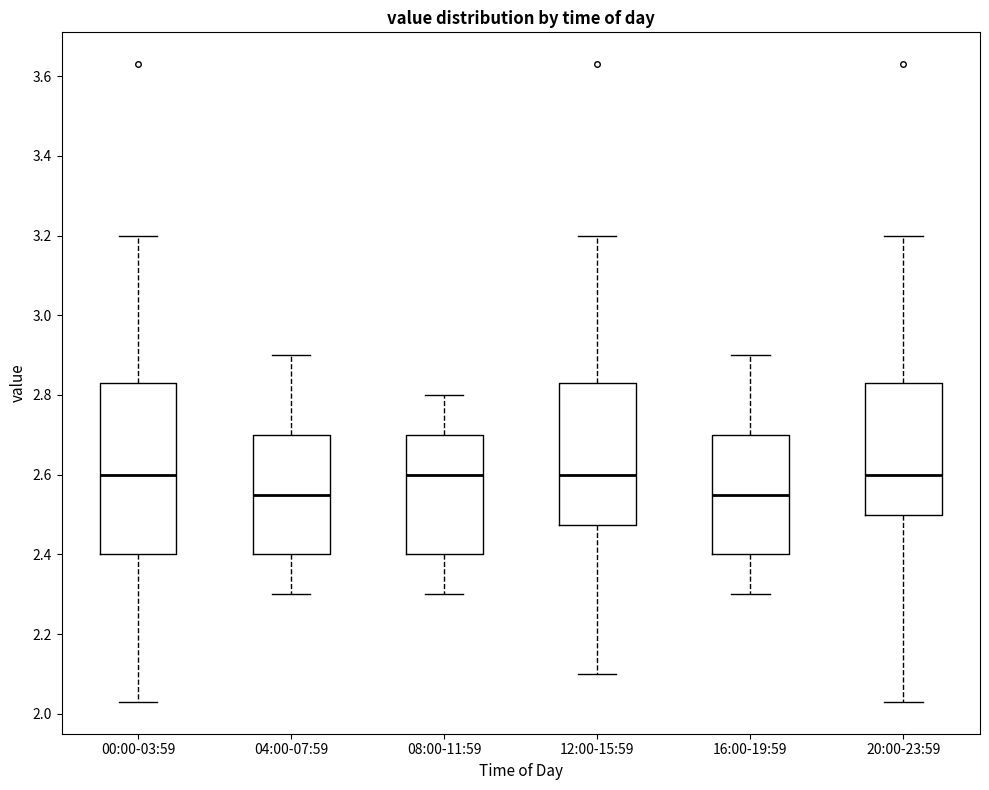

Which box is the tallest, from its lower edge to its upper edge?

00:00-03:59